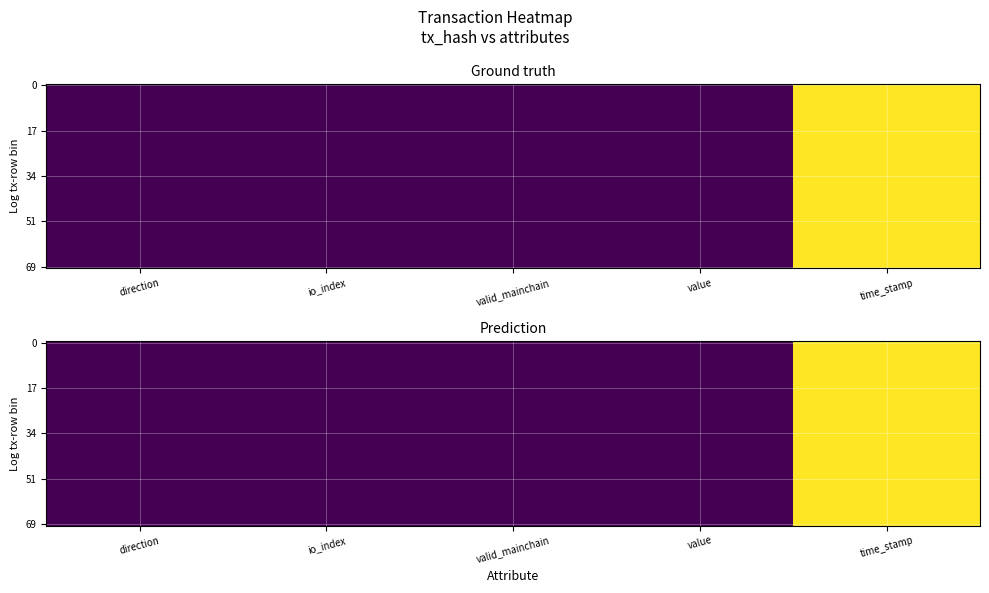

Between direction and value, which is larger?

value